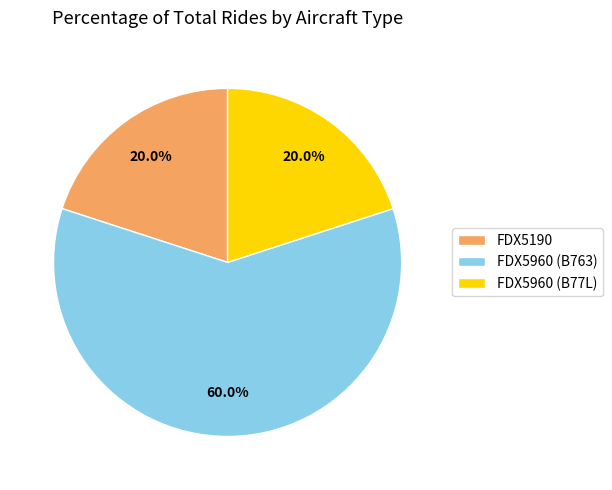

Combined, do FDX5960 (B77L) and FDX5960 (B763) account for over 50%?

Yes